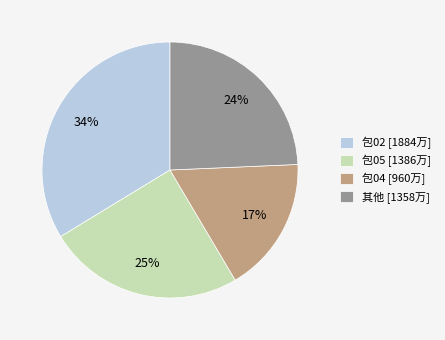

Count the number of slices in the pie.

4